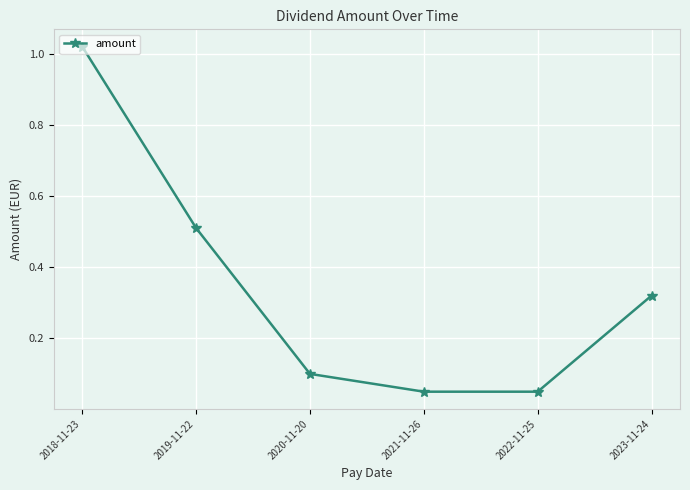

True or false: there are more than 2 points higher than both neighbors.

False